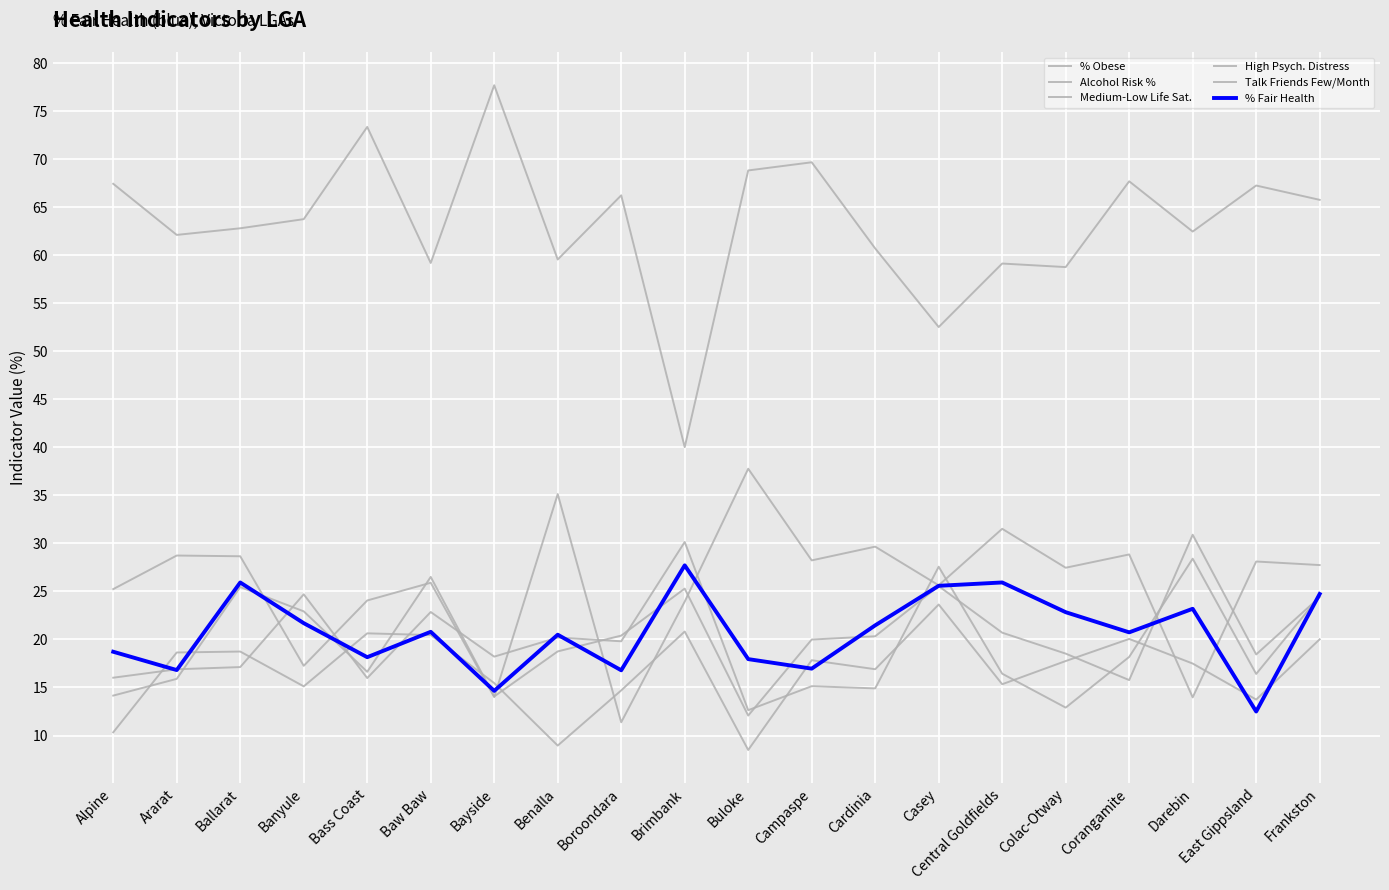

In % Fair Health, how many points are lower than both neighbors (excluding endpoints)?

7